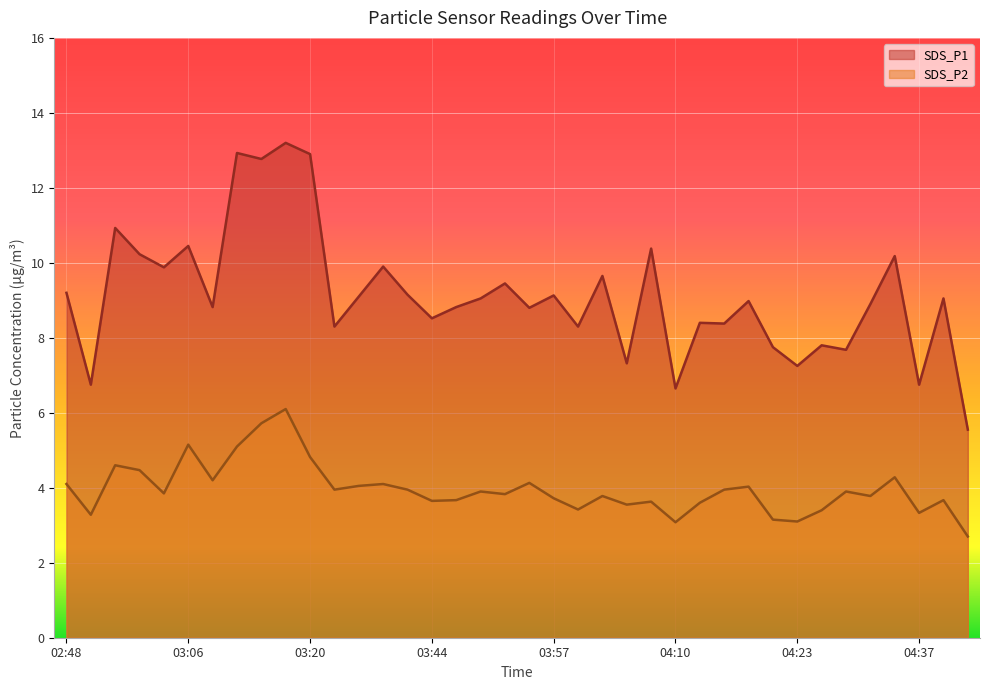

True or false: SDS_P2 and SDS_P1 intersect in this chart.

False